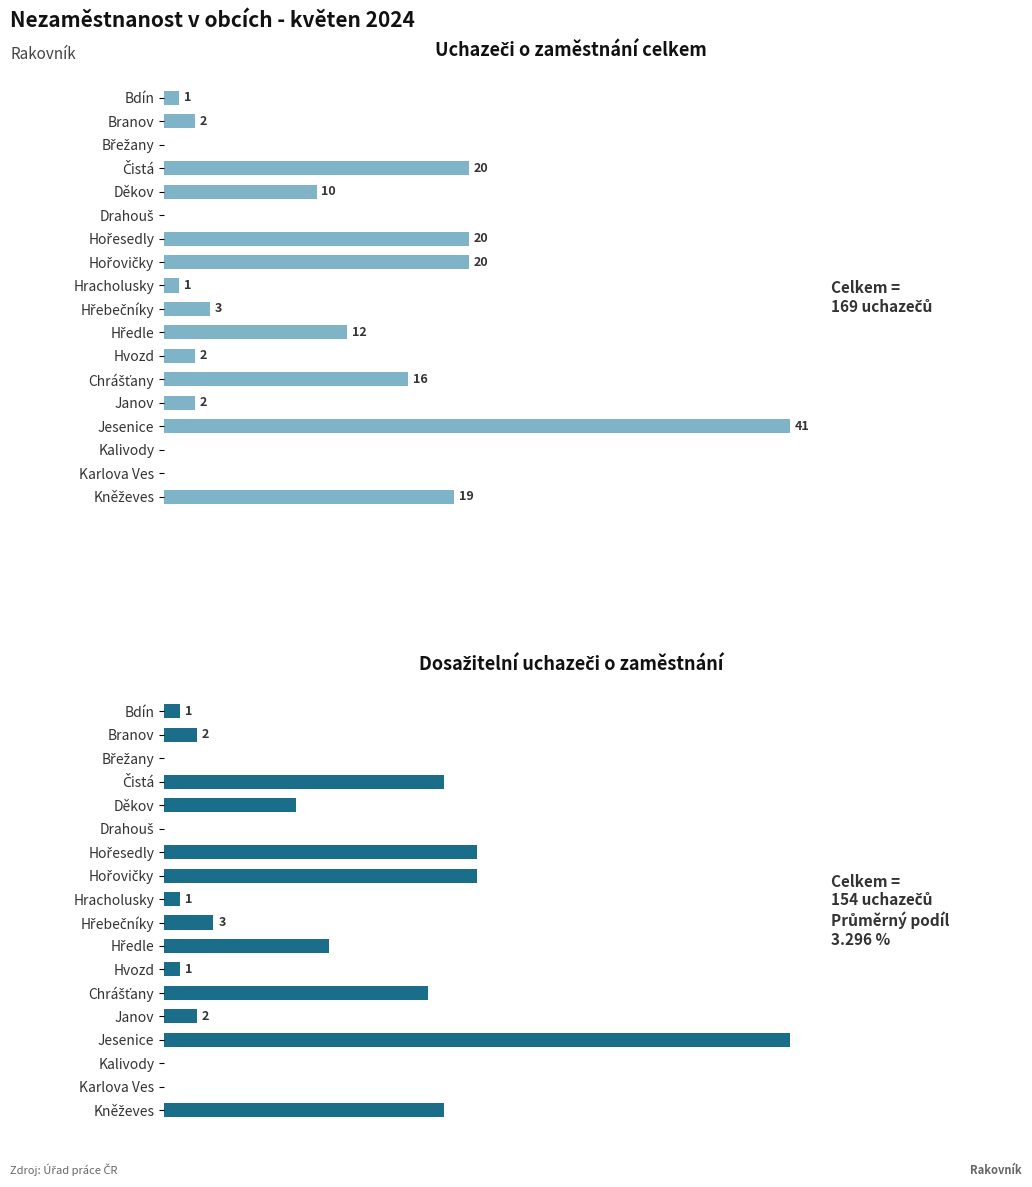

What is the approximate value of Dosažitelní uchazeči o zaměstnání at Hořovičky, to the nearest 10?

20